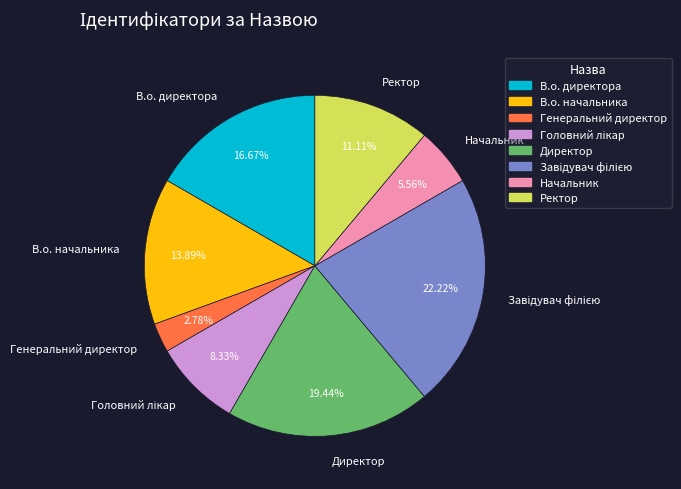

How many segments does this pie chart have?

8